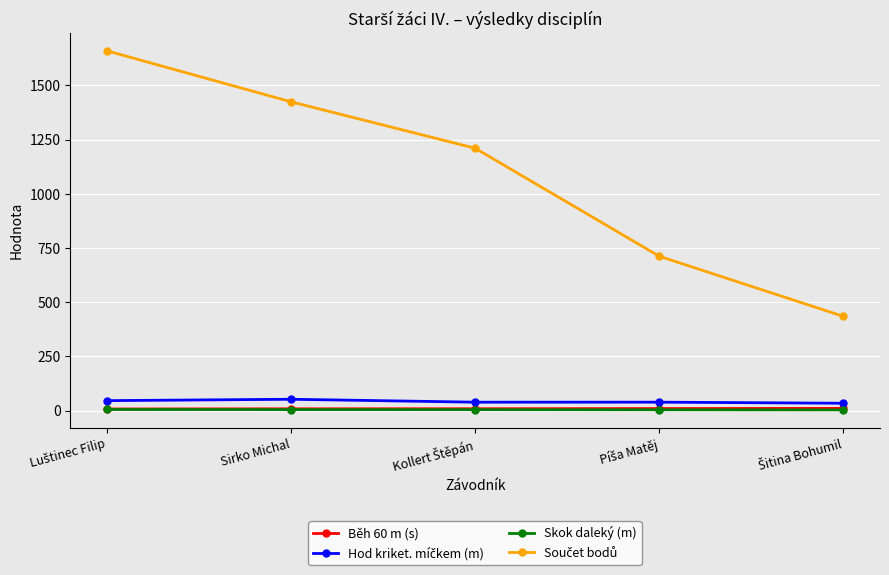

What is the greatest value displayed?

1659.0